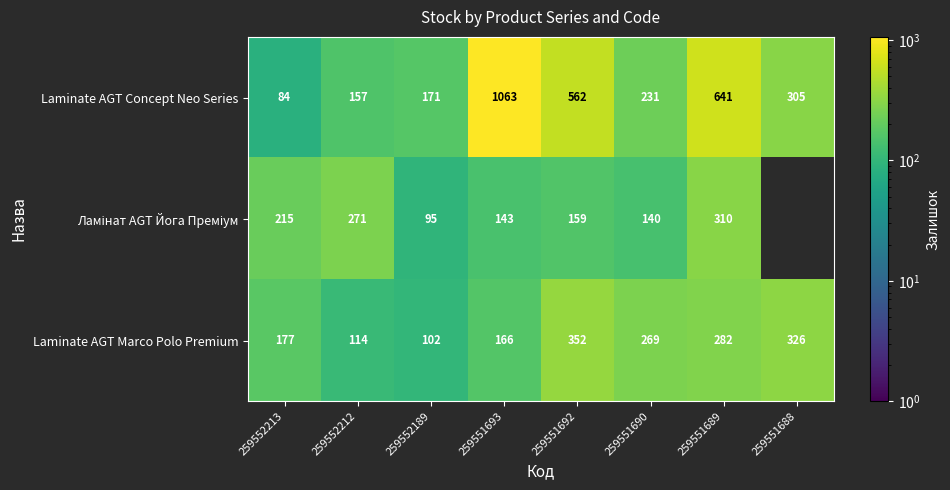

What is the total value across all series at 259552189?

368